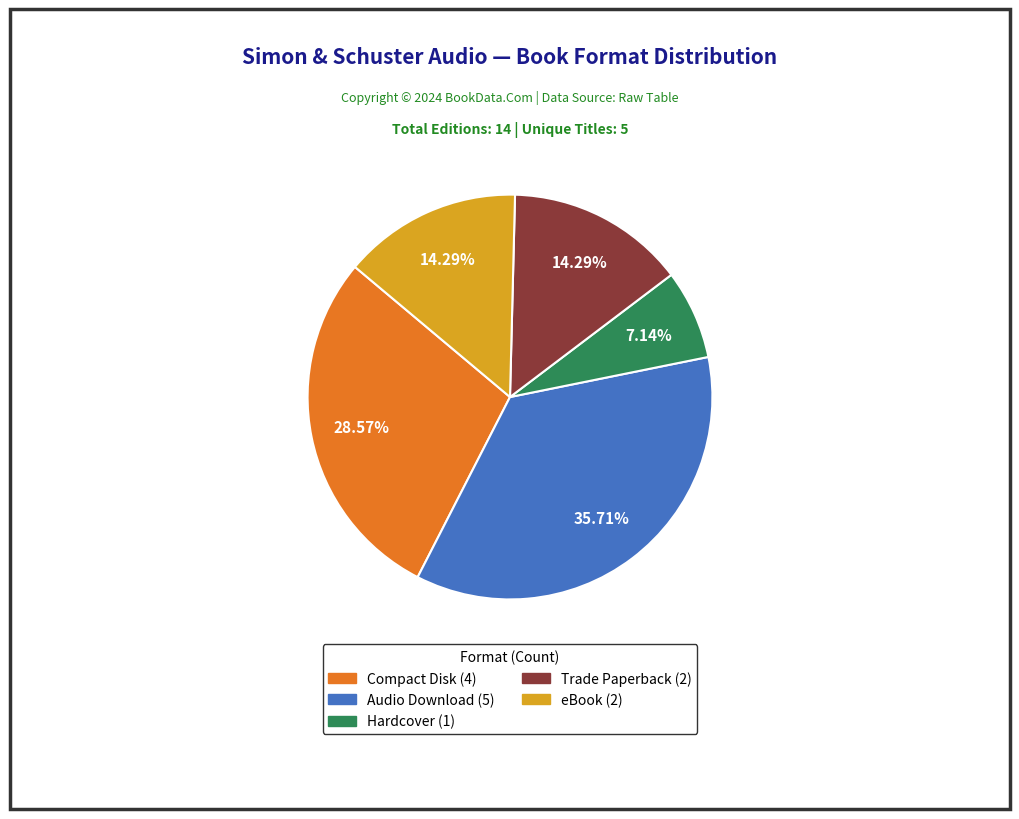

Which has a higher value, Audio Download or eBook?

Audio Download